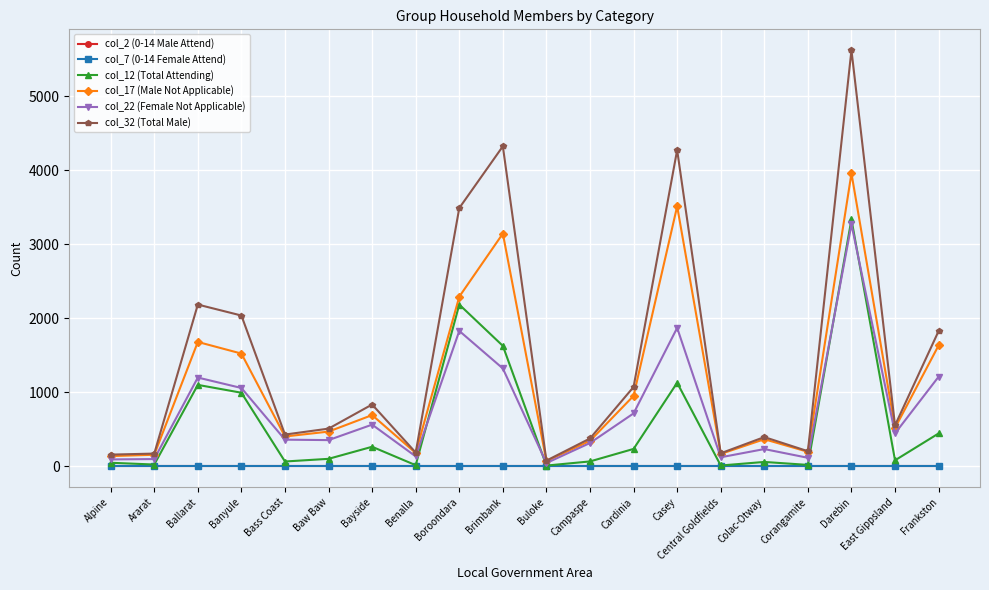

At which label is col_12 (Total Attending) closest to 1673?

Brimbank